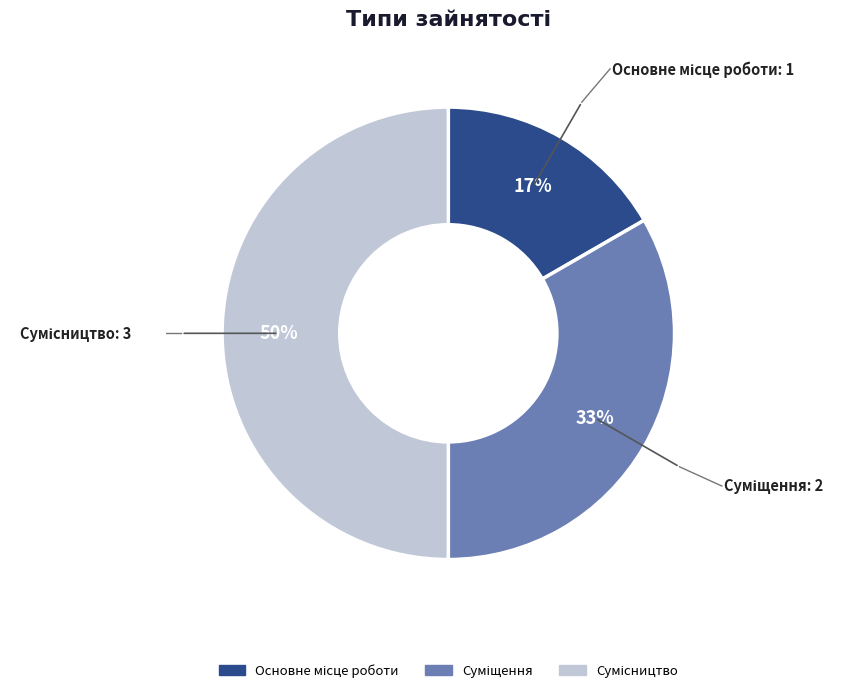

To the nearest percent, what is the average slice percentage?

33%